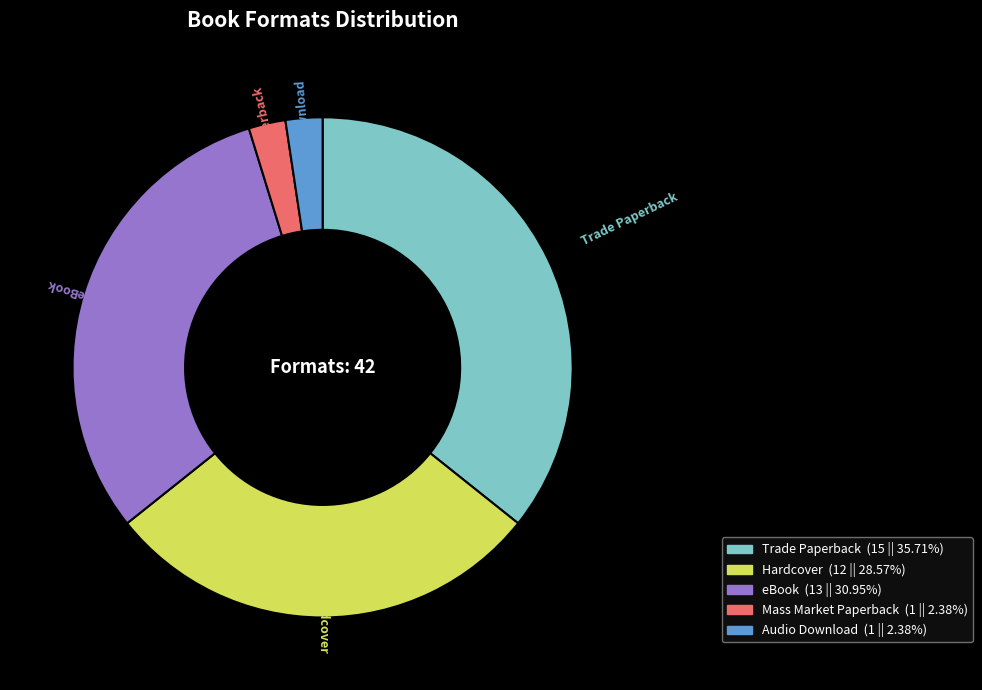

Is the sum of Audio Download and eBook greater than half?

No